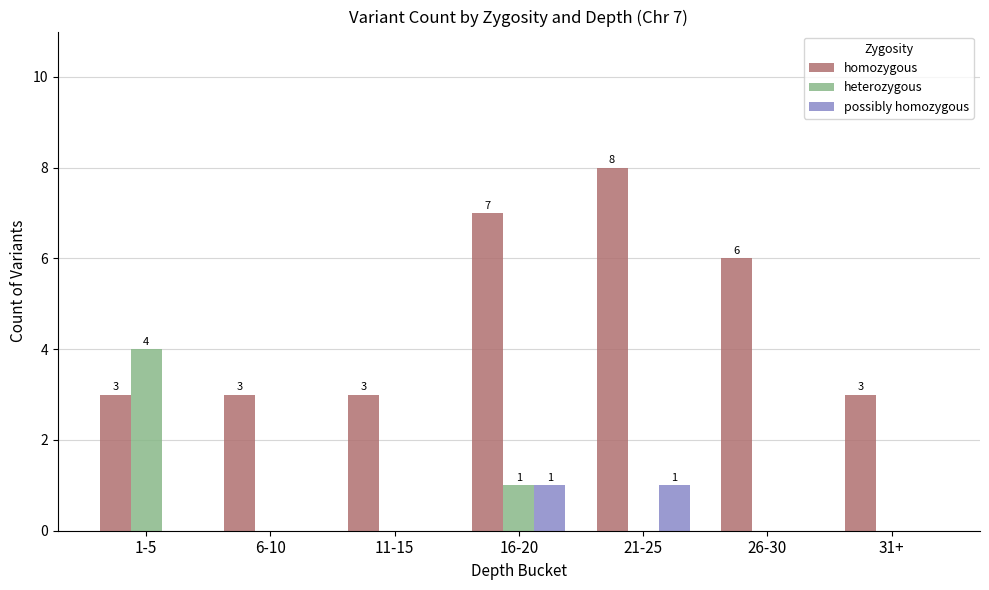

Between 21-25 and 31+, which series saw the biggest shift?

homozygous